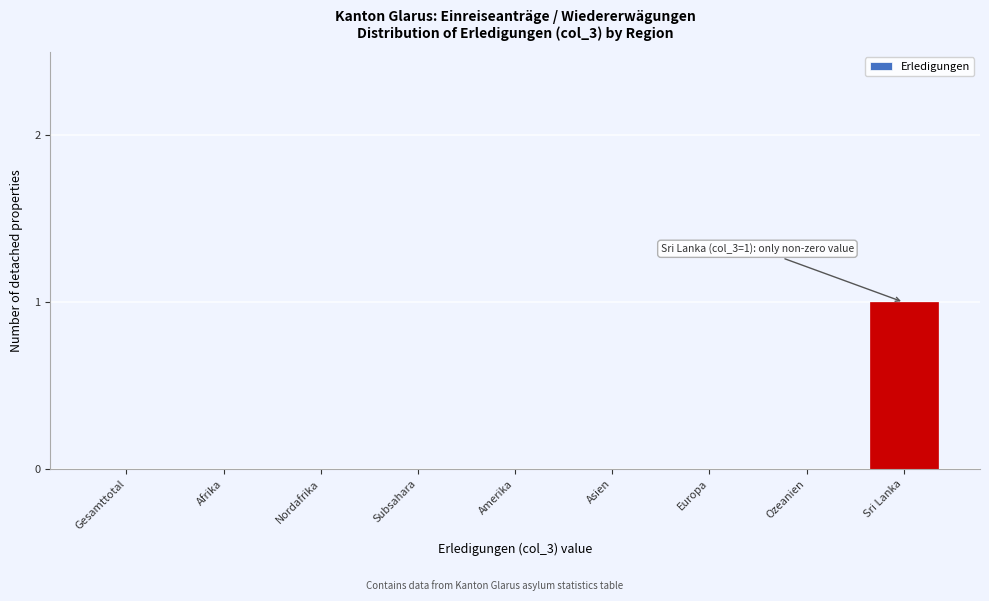

Reading left to right, what are all the values shown in this chart?

Gesamttotal=0	Afrika=0	Nordafrika=0	Subsahara=0	Amerika=0	Asien=0	Europa=0	Ozeanien=0	Sri Lanka=1